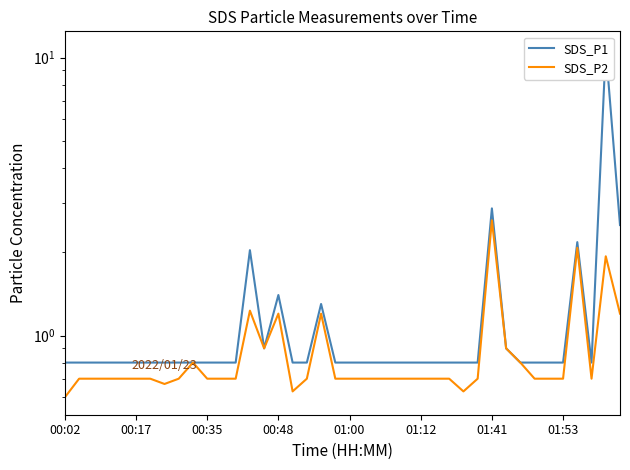

How many lines are shown in the chart?

2